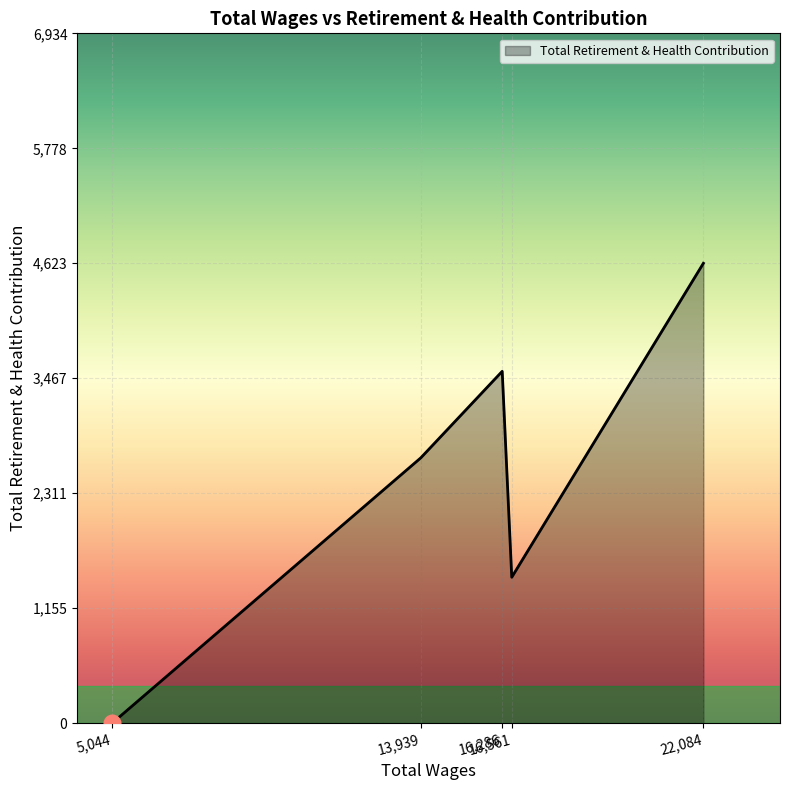

What is the maximum value shown in the chart?

4623